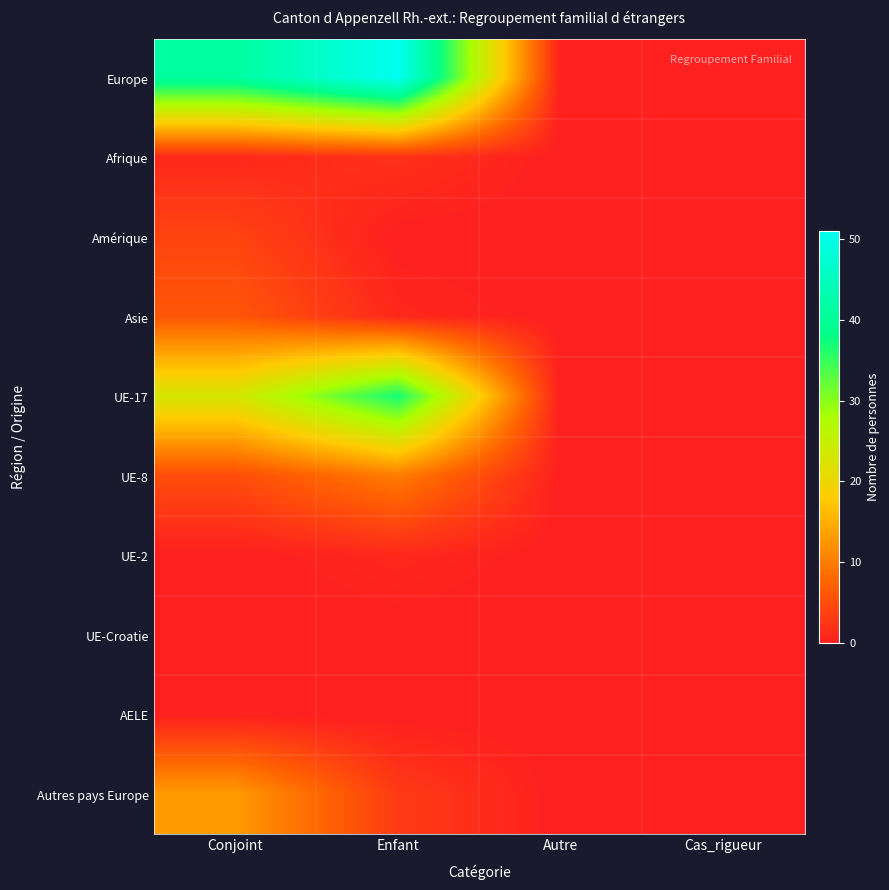

What is the greatest value displayed?

51